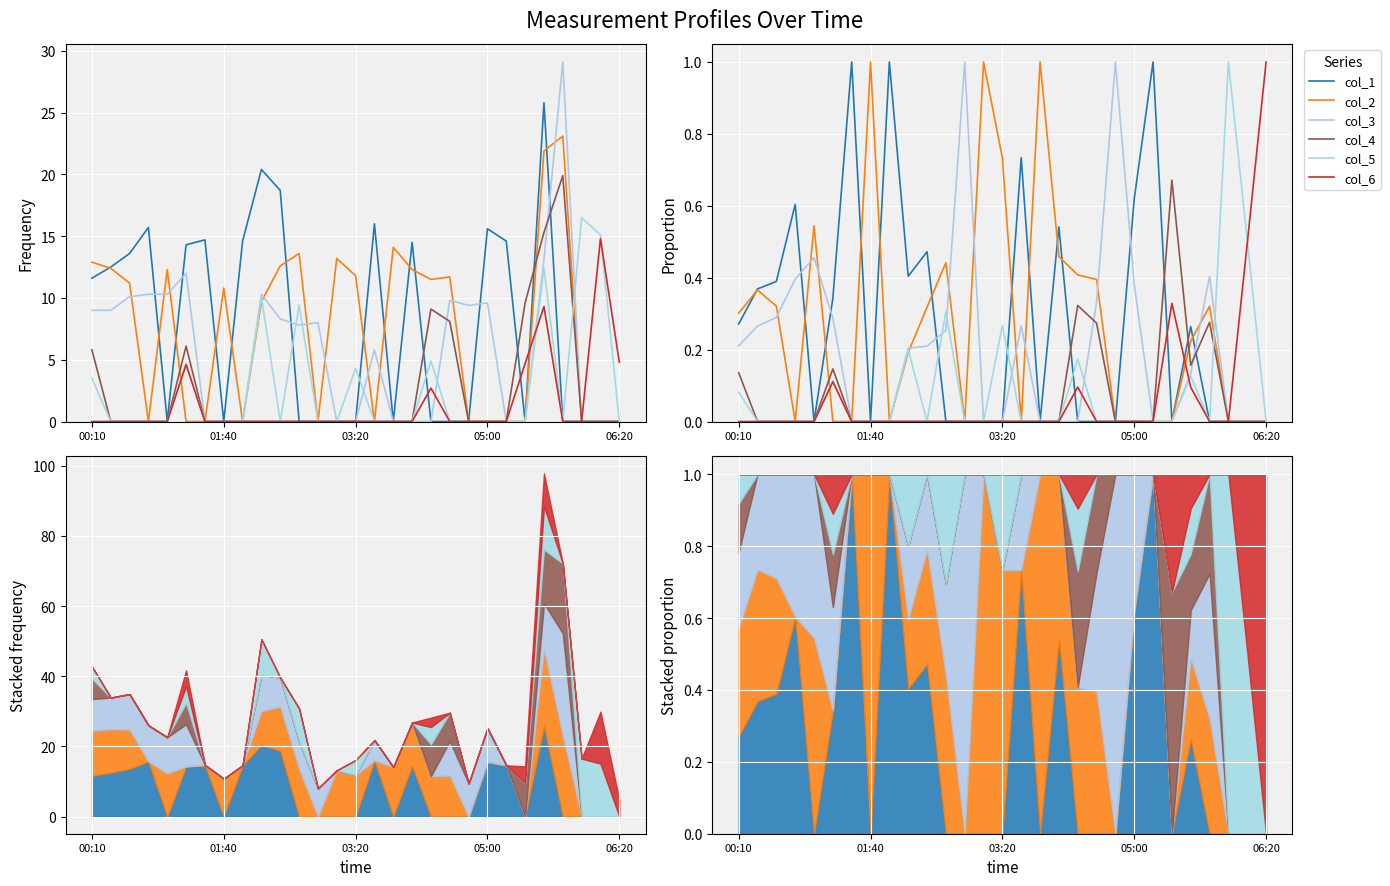

The col_5 series shows 0.3 at 16. True or false?

False